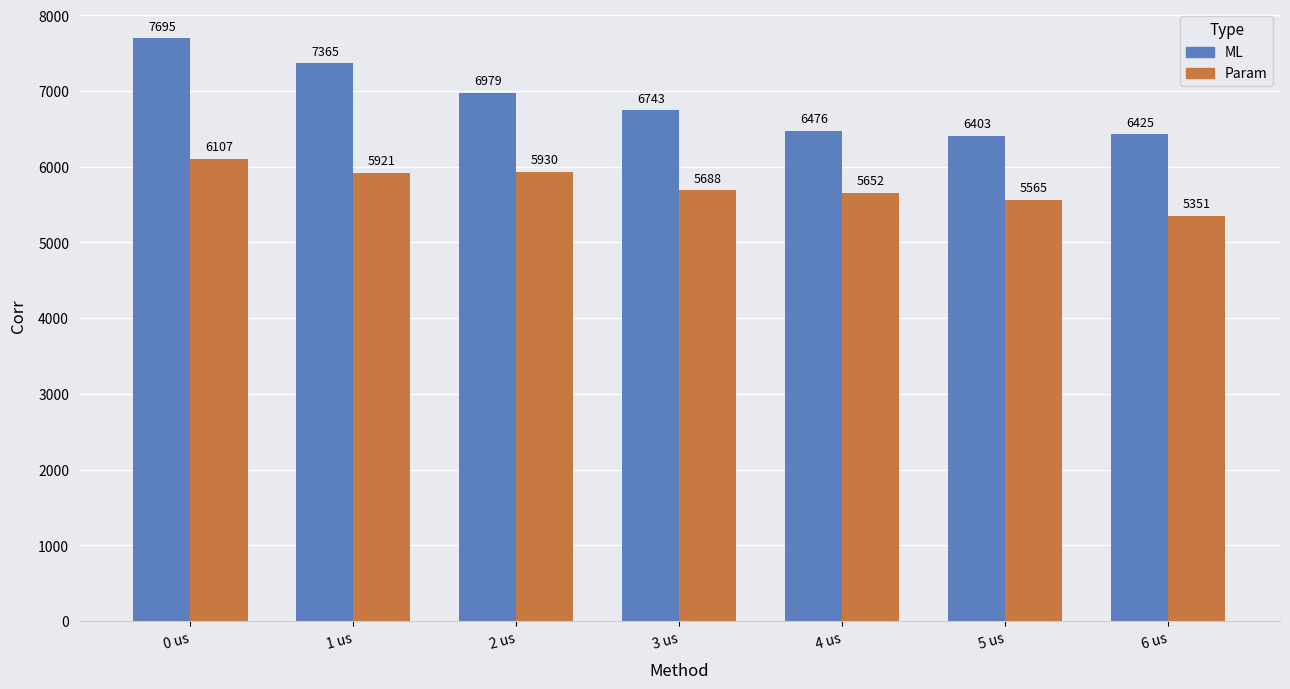

What is the label of the 3rd bar from the left?

2 us